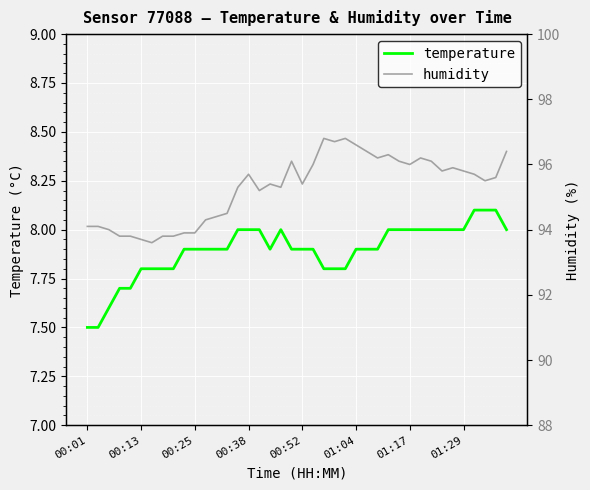

Rank the series by their average value, from lowest to highest.

temperature, humidity